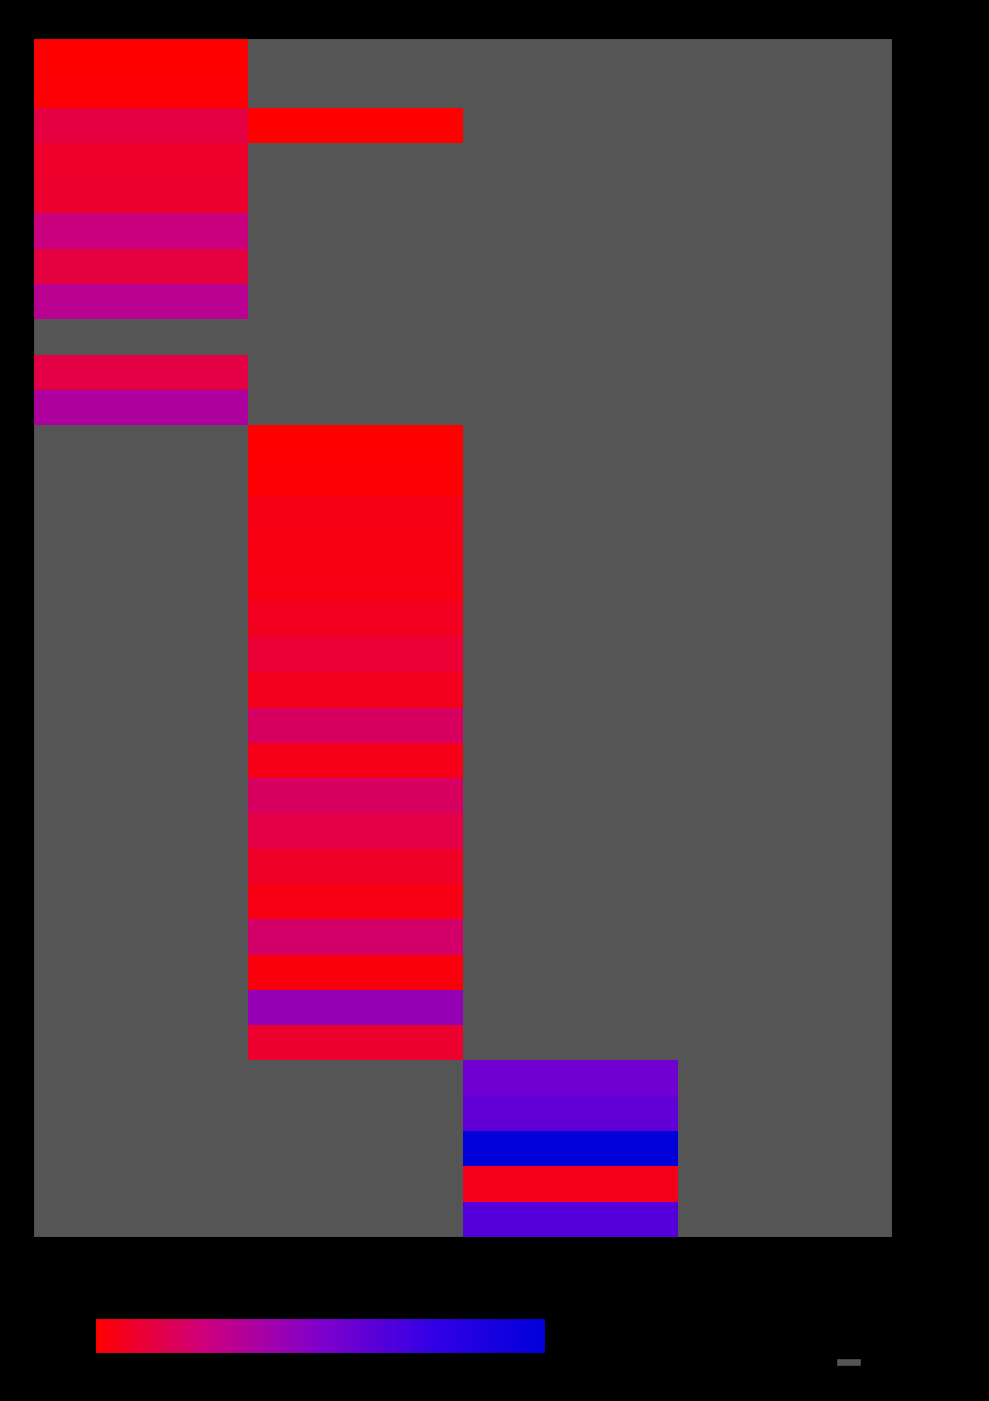

At which category is the sum across all series the highest?

月島地域